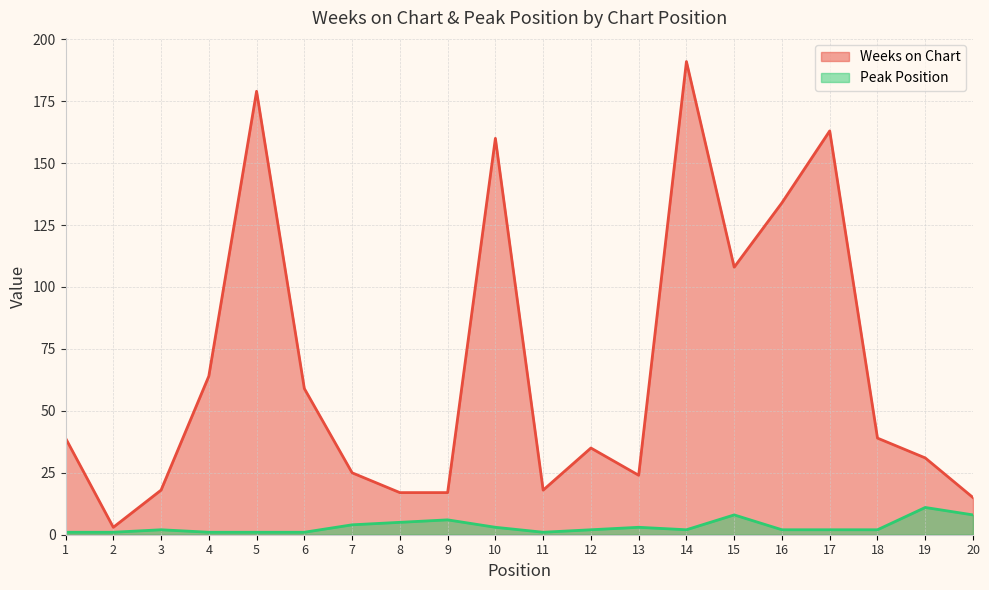

Which series has the largest range (max minus min)?

Weeks on Chart